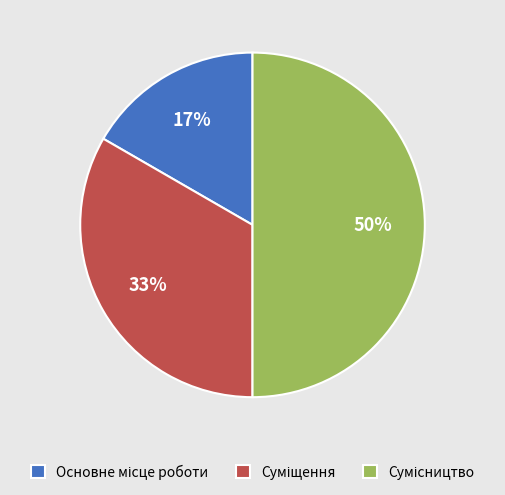

To the nearest percent, what is the average slice percentage?

33%